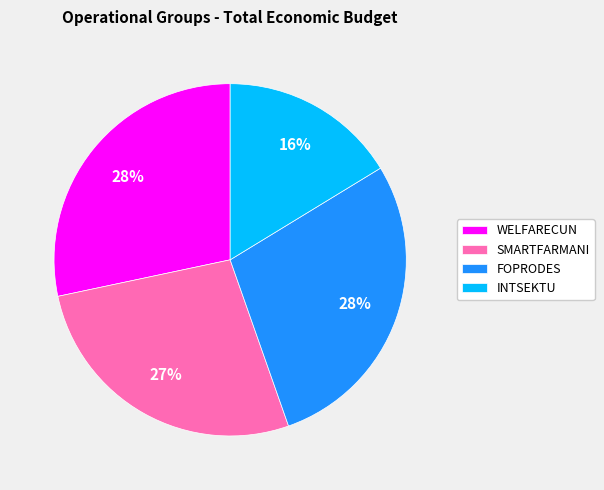

To the nearest percent, what is the difference between the largest and smallest slice percentages?

12%